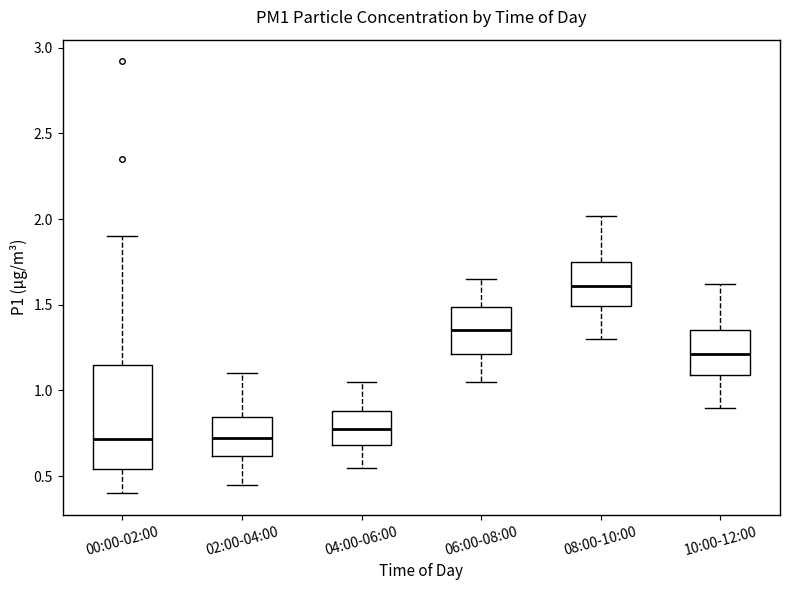

Reading left to right, transcribe this box plot: for each box, give where its median line is, the range the box spans, and where its two whiskers end, as read against the y-axis. The values are not printed on the chart, so give them approximately, as read against the axis.

00:00-02:00: median 0.70, box 0.55 to 1.15, whiskers 0.40 to 1.90
02:00-04:00: median 0.70, box 0.60 to 0.85, whiskers 0.45 to 1.10
04:00-06:00: median 0.80, box 0.70 to 0.90, whiskers 0.55 to 1.05
06:00-08:00: median 1.35, box 1.20 to 1.50, whiskers 1.05 to 1.65
08:00-10:00: median 1.60, box 1.50 to 1.75, whiskers 1.30 to 2.00
10:00-12:00: median 1.20, box 1.10 to 1.35, whiskers 0.90 to 1.60